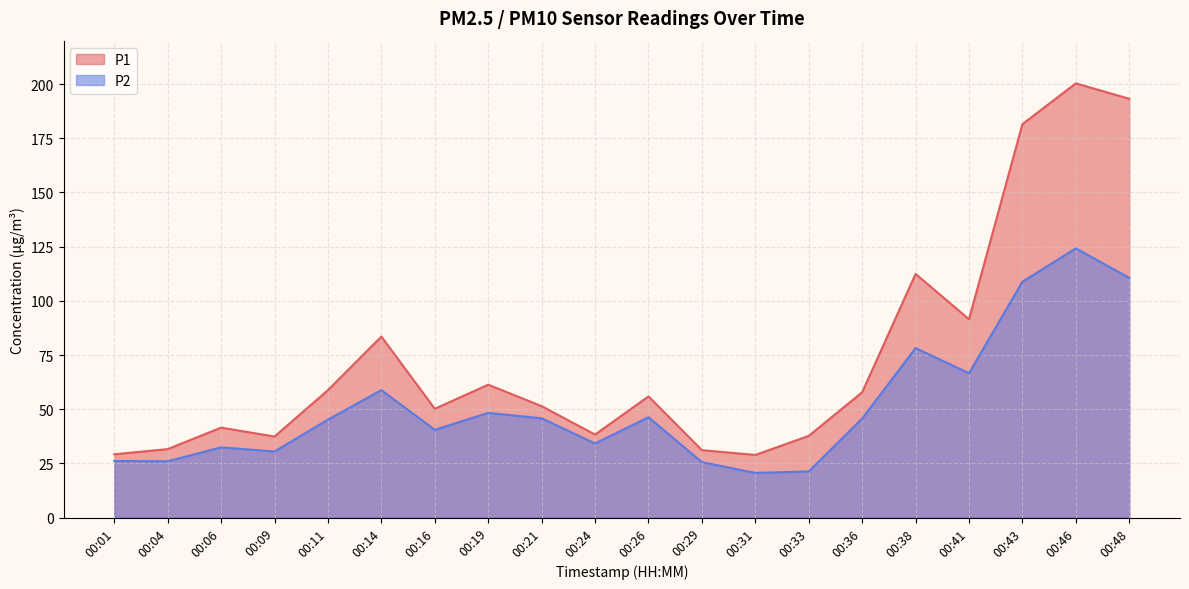

Where is P2 nearest to the value 72?

00:41